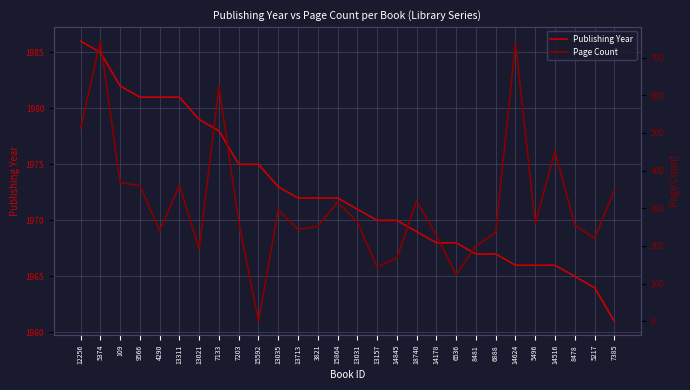

What is the label of the 3rd point from the right?

8478